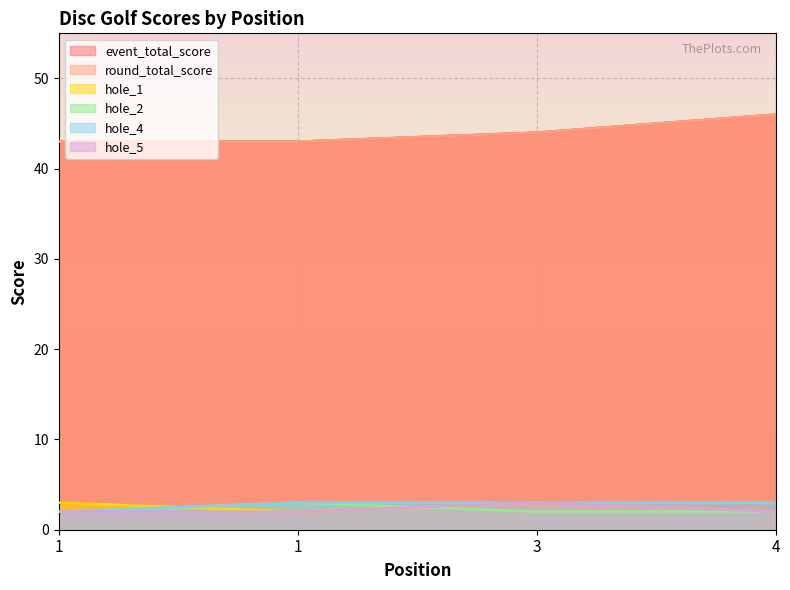

True or false: hole_5 and round_total_score cross at least once.

False